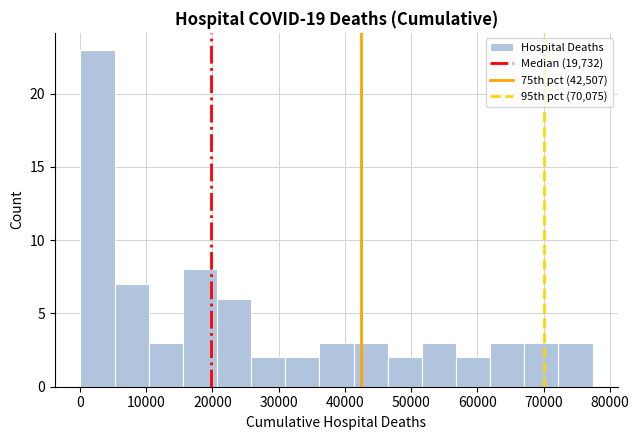

Reading left to right, transcribe this chart: for each bar, give the range it covers on the x-axis and its height. Neither the bar edges nor the heights are printed on the chart, so give them approximately, as read against the axes.

0 to 5000: 23
5000 to 10000: 7
10000 to 16000: 3
16000 to 21000: 8
21000 to 26000: 6
26000 to 31000: 2
31000 to 36000: 2
36000 to 41000: 3
41000 to 46000: 3
46000 to 52000: 2
52000 to 57000: 3
57000 to 62000: 2
62000 to 67000: 3
67000 to 72000: 3
72000 to 77000: 3